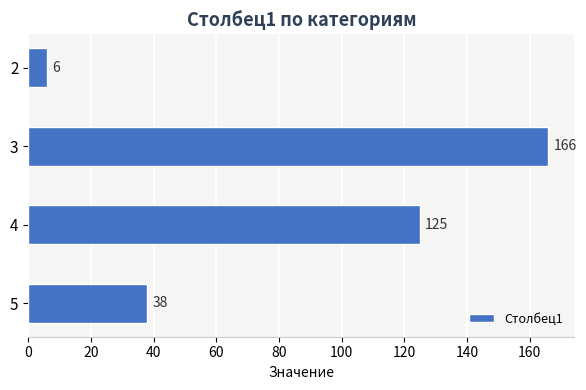

List the labels in order of value, smallest first.

2, 5, 4, 3